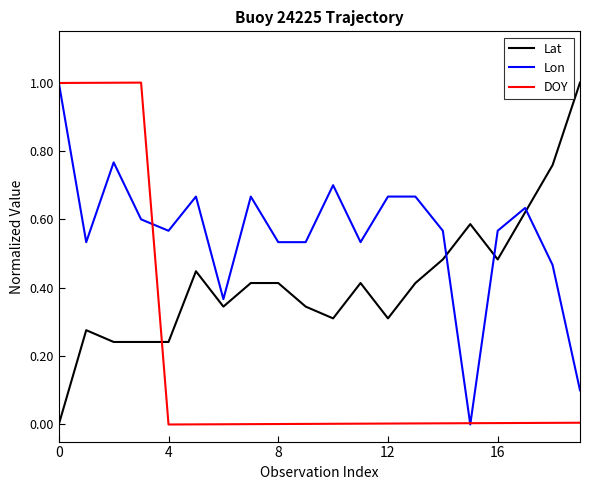

List the series in order of their overall mean, highest first.

Lon, Lat, DOY